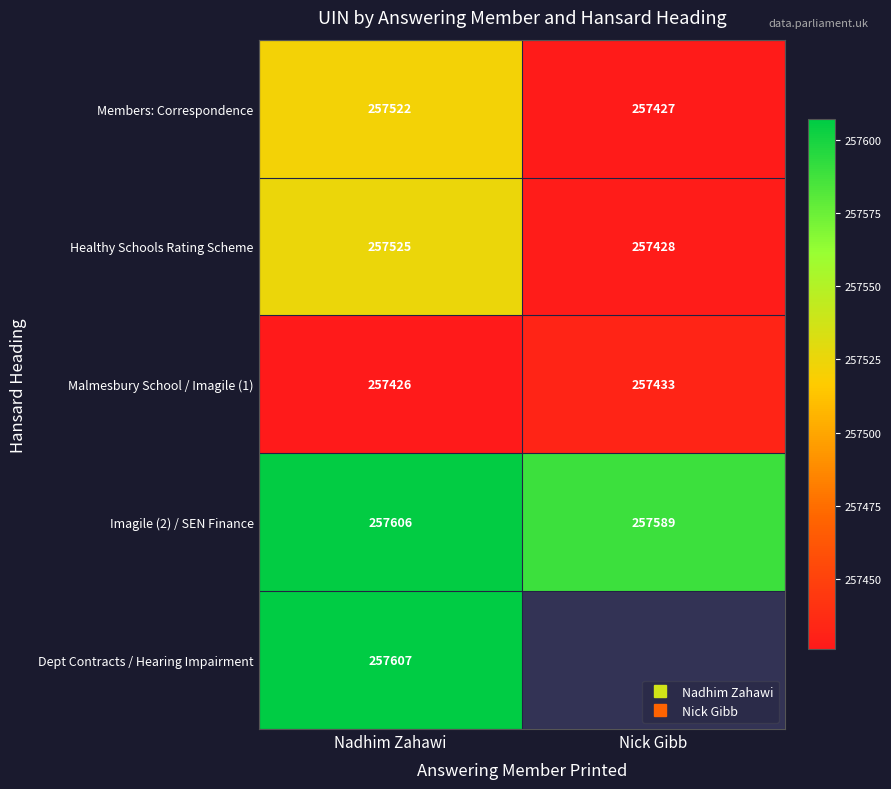

How many series are shown in this chart?

5